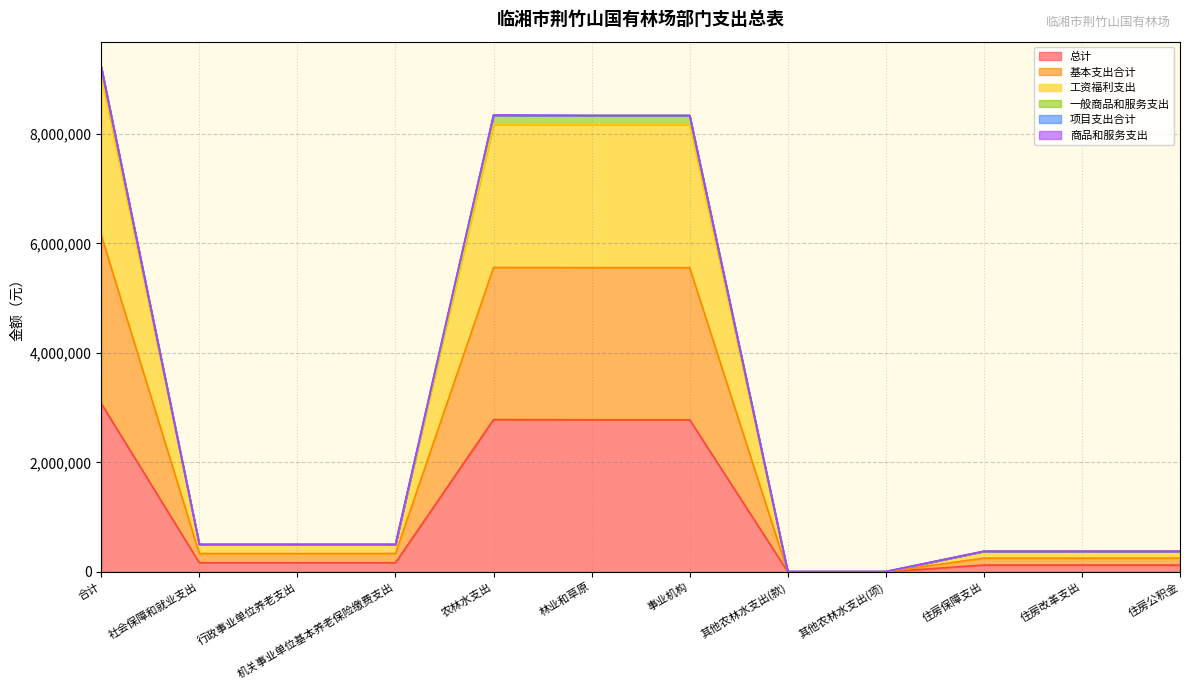

Is it true that 工资福利支出 equals 5477154.1 at 林业和草原?

False